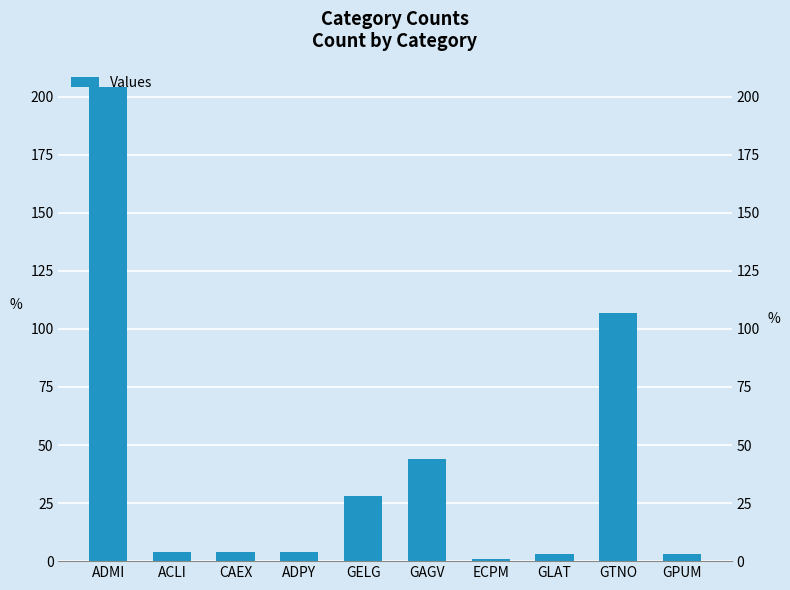

What is the greatest value displayed?

204